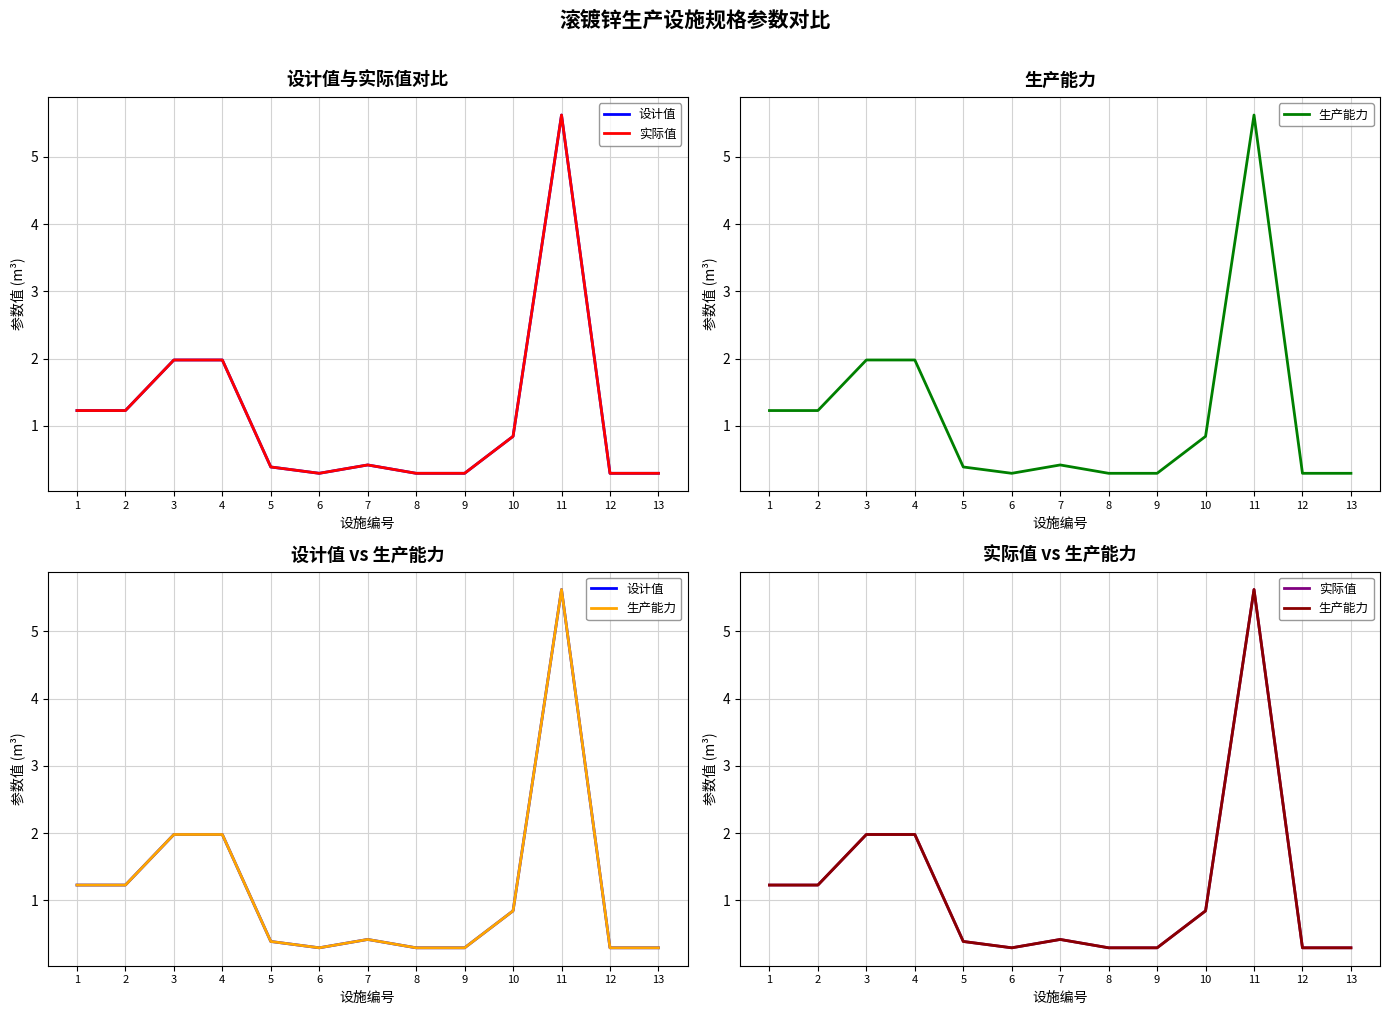

What is the difference between the second highest and minimum values in the 实际值 series?

1.7